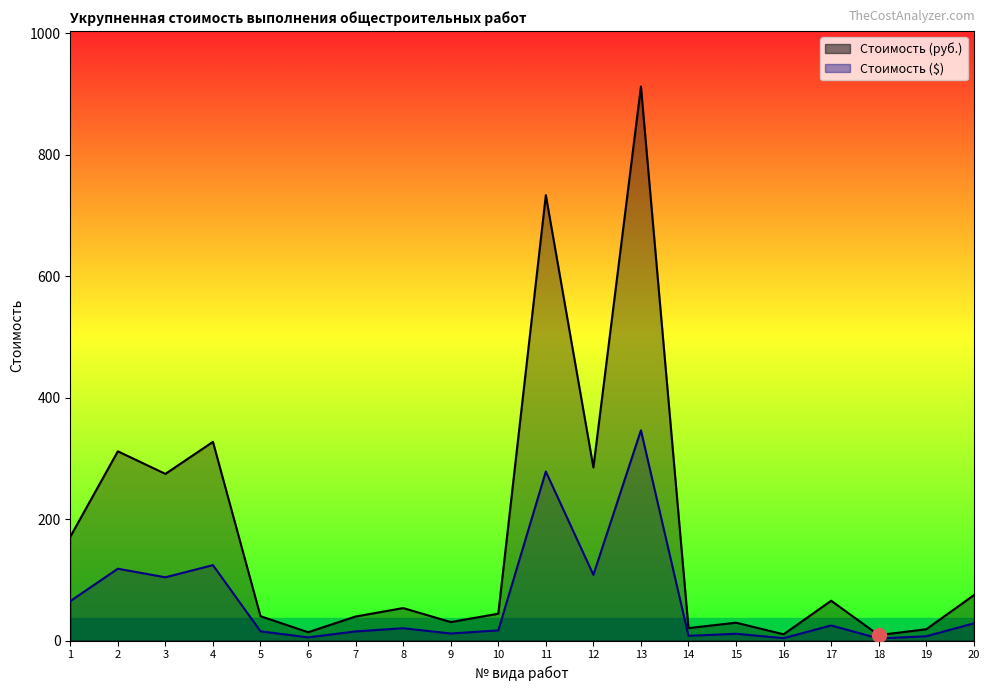

Count the number of data series in this chart.

2